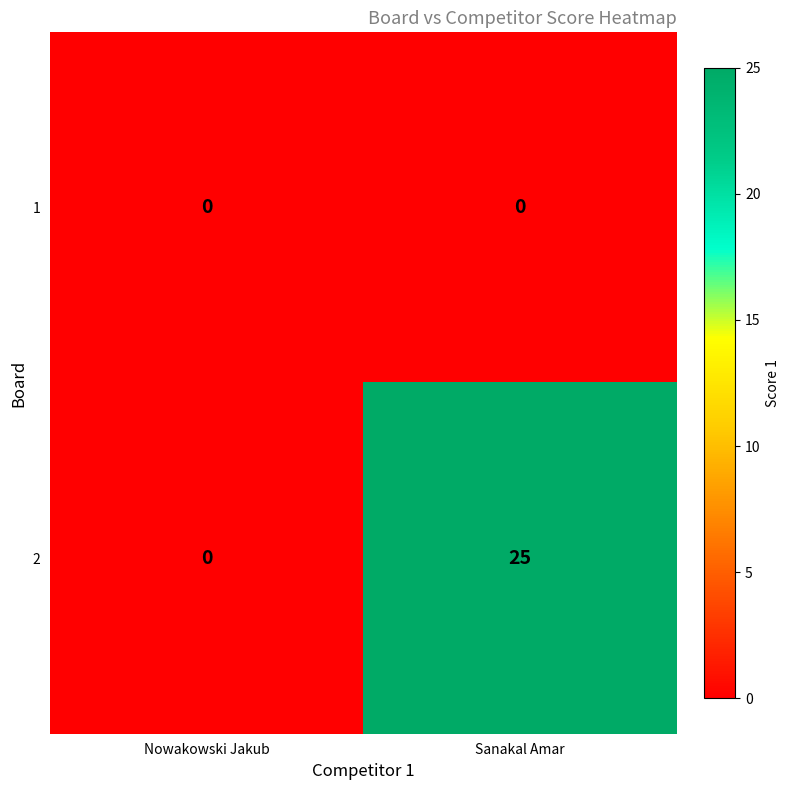

How many categories are shown in the chart?

2